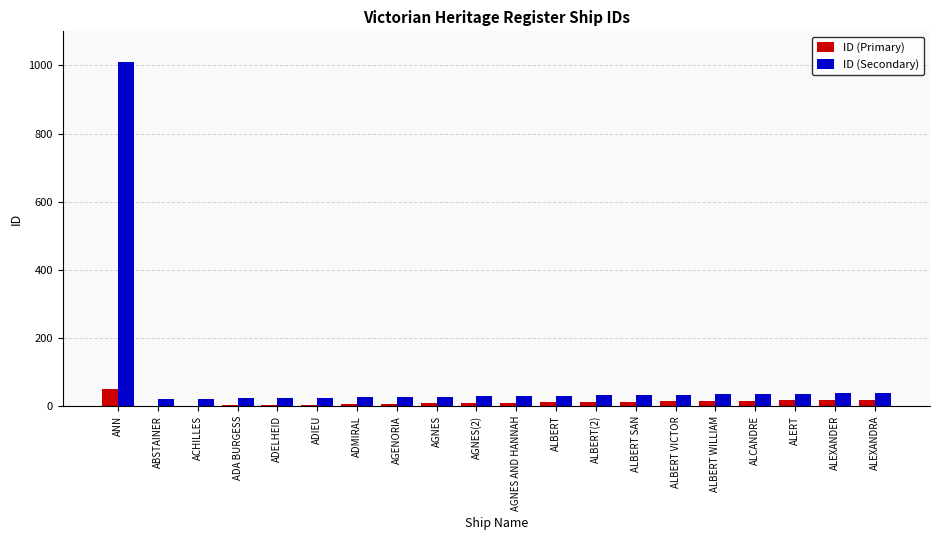

What is the highest value of the ID (Secondary) series?

1009